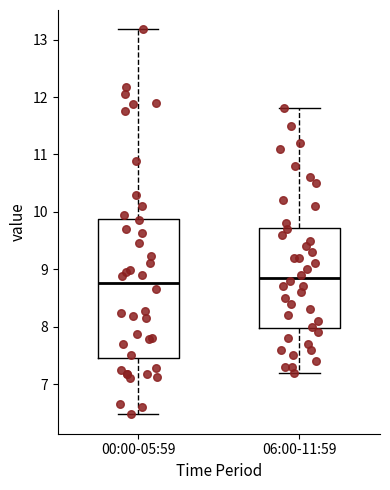

Reading left to right, read every box against the y-axis: the position of its median line, the range the box covers, and the ends of its whiskers. The values are not printed on the chart, so give them approximately, as read against the axis.

00:00-05:59: median 8.8, box 7.4 to 9.9, whiskers 6.5 to 13.2
06:00-11:59: median 8.9, box 8.0 to 9.7, whiskers 7.2 to 11.8